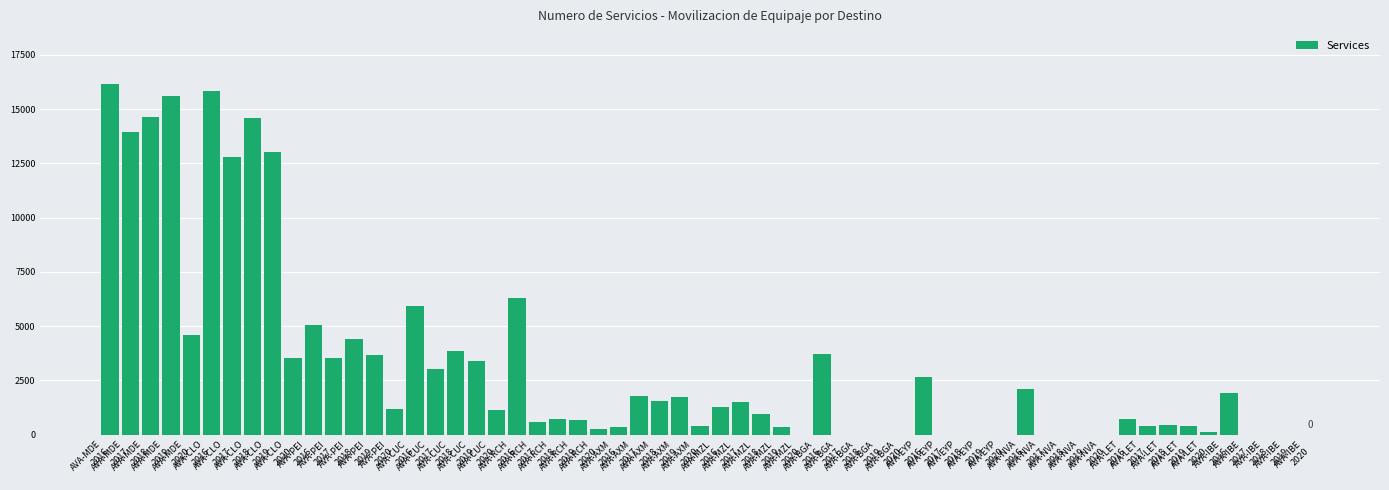

What is the greatest value displayed?

16168